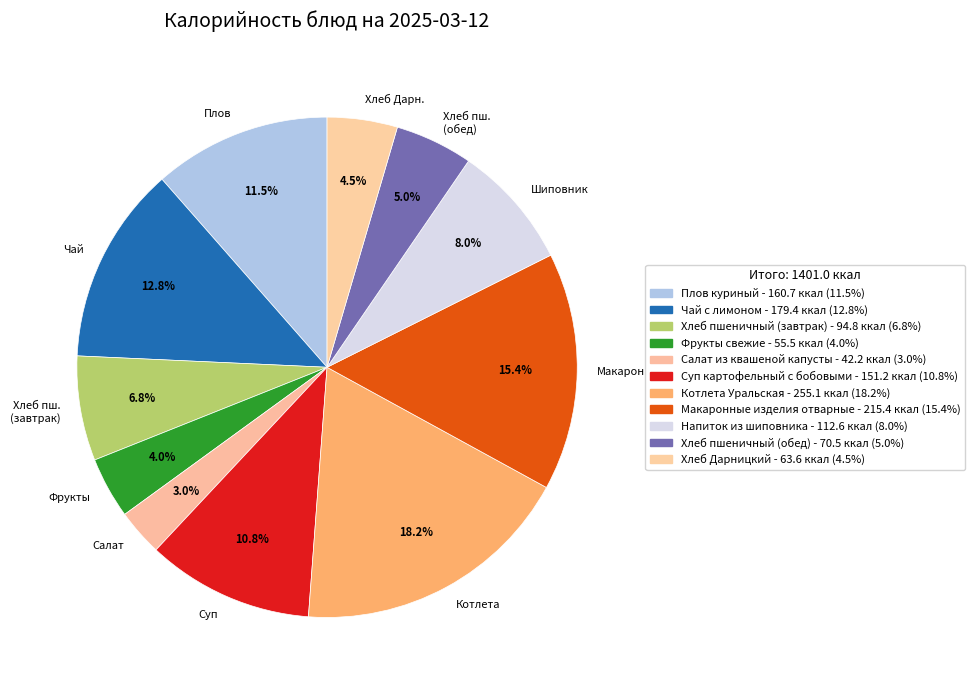

Which category has the biggest portion of the pie?

Котлета Уральская